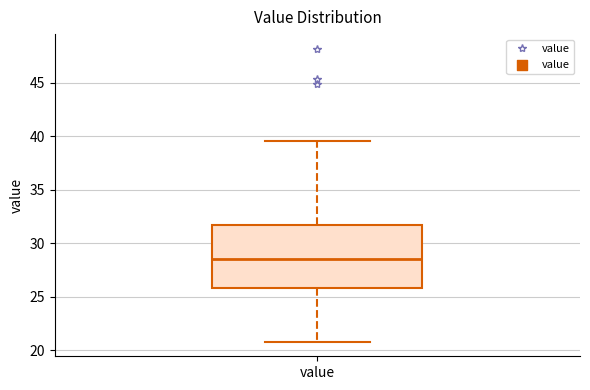

Transcribe this box plot: give where the median line is, the range the box spans, and where the two whiskers end, as read against the y-axis. The values are not printed on the chart, so give them approximately, as read against the axis.

median 28.5, box 26.0 to 31.5, whiskers 21.0 to 39.5